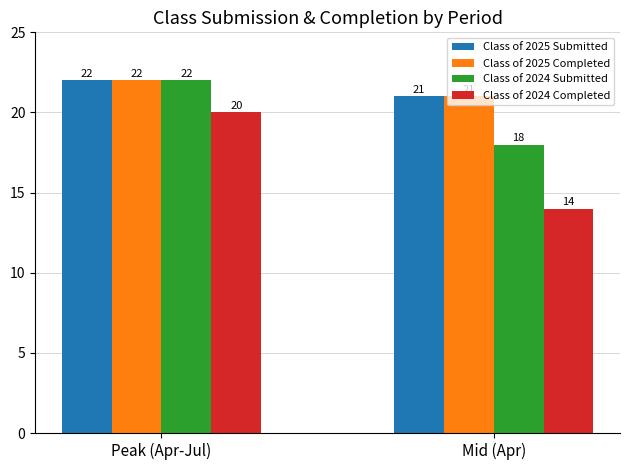

What is the difference between the maximum and minimum values in the Class of 2024 Completed series?

6